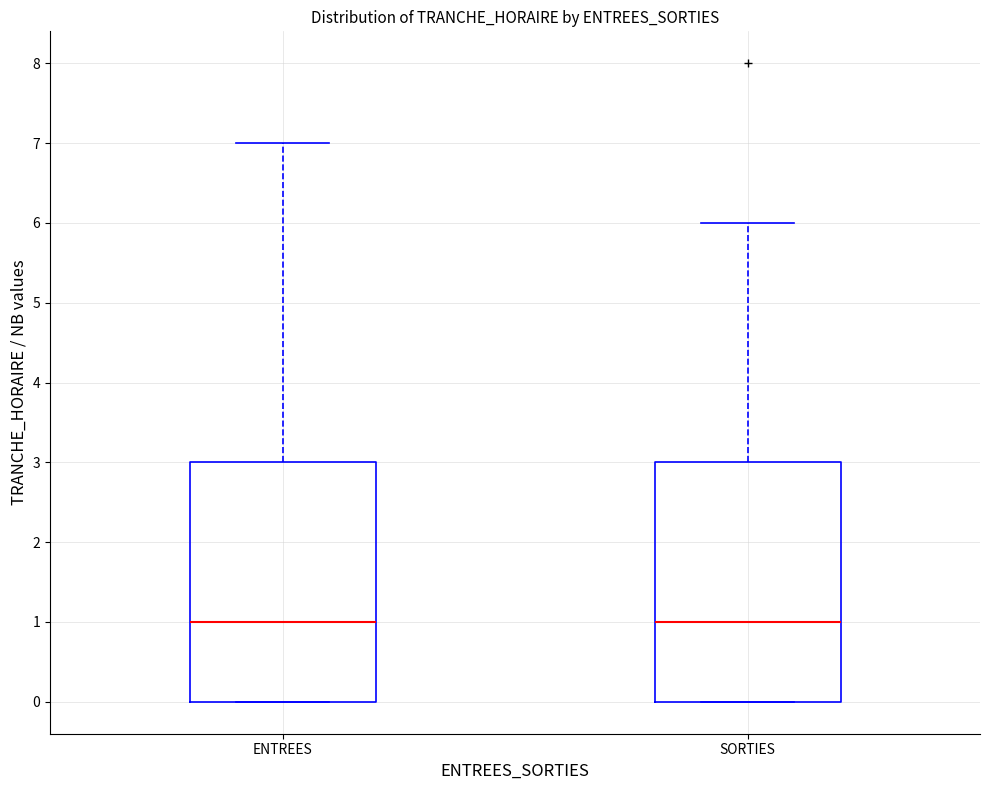

Reading left to right, transcribe this box plot: for each box, give where its median line is, the range the box spans, and where its two whiskers end, as read against the y-axis. The values are not printed on the chart, so give them approximately, as read against the axis.

ENTREES: median 1, box 0 to 3, whiskers 0 to 7
SORTIES: median 1, box 0 to 3, whiskers 0 to 6